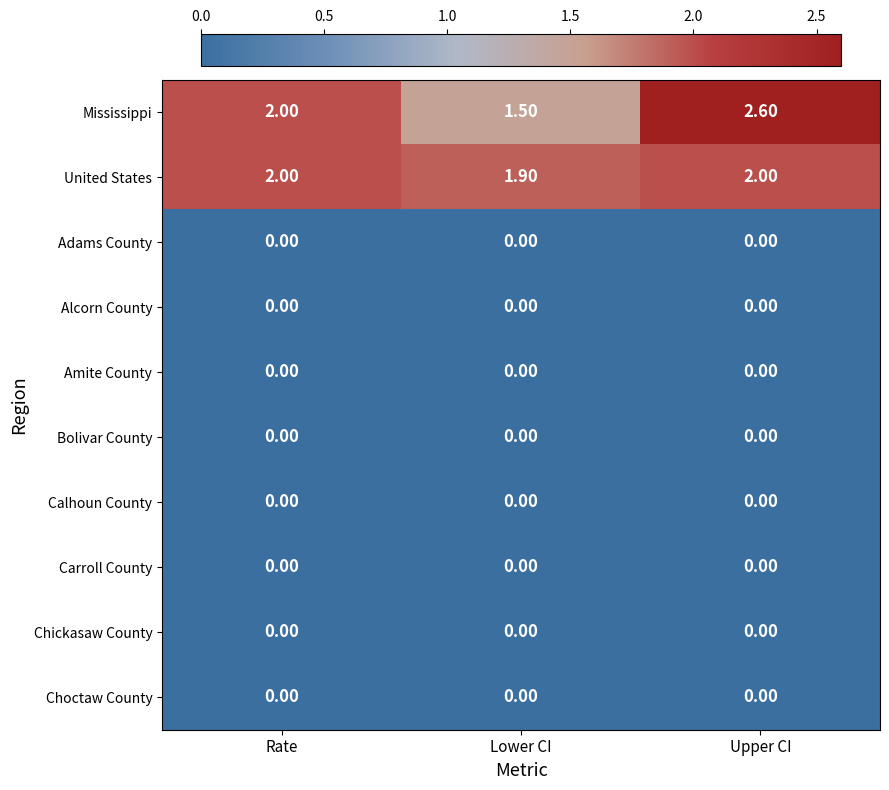

What is the spread (max minus min) of values at Upper CI?

2.6